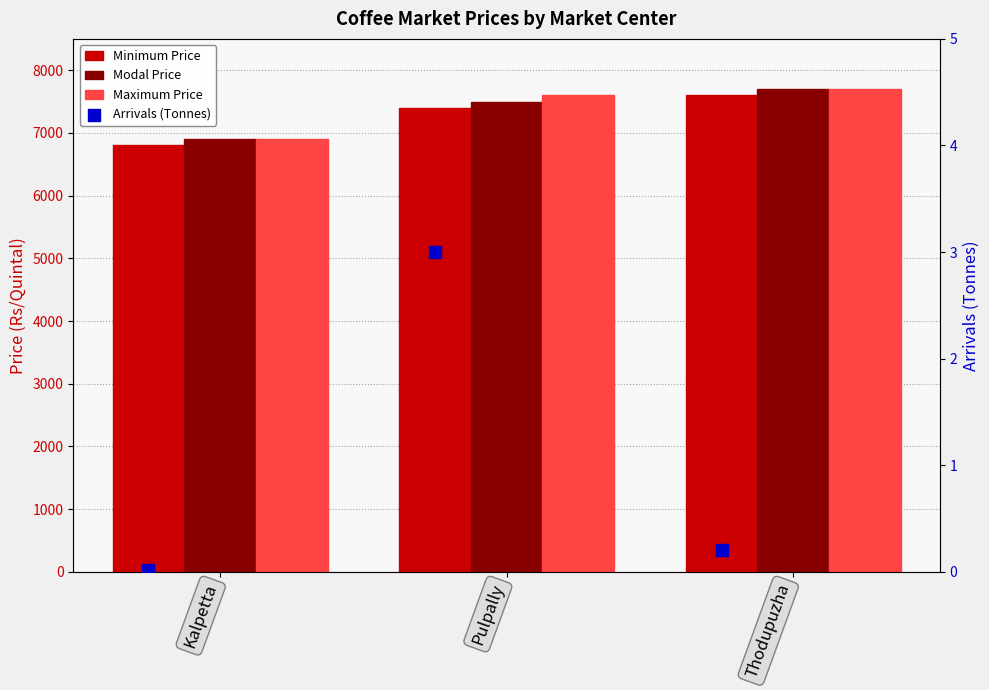

At how many categories does at least one series exceed 4280?

3